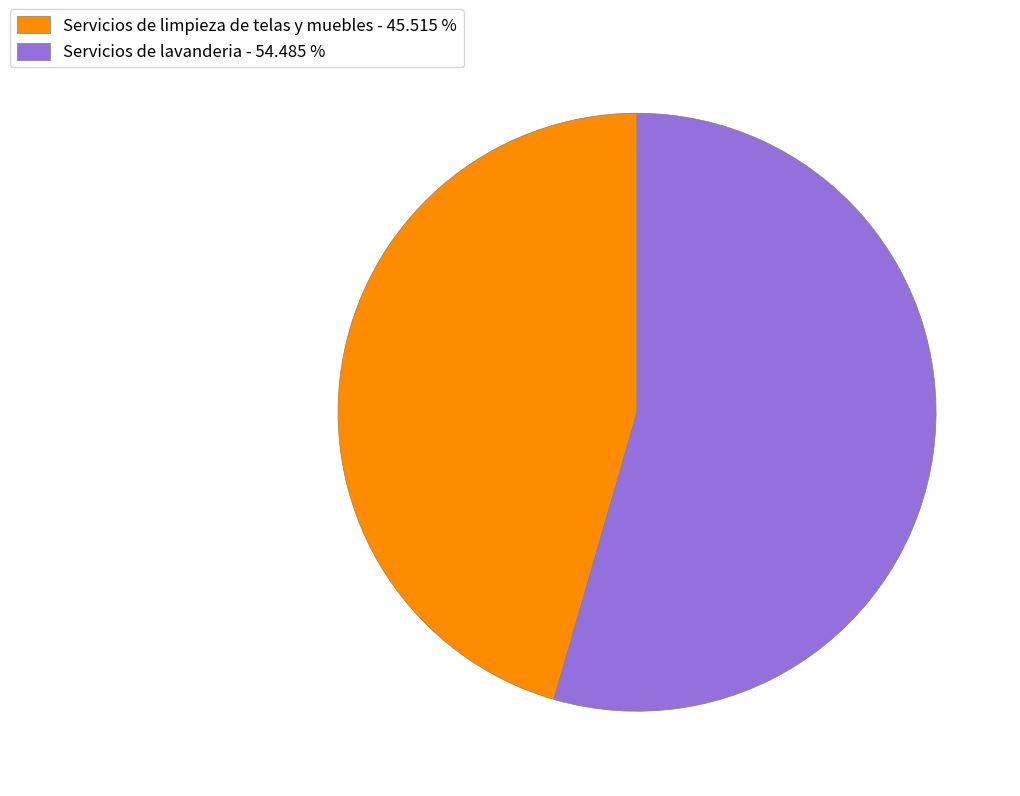

Is the sum of Servicios de lavanderia - 54.485 % and Servicios de limpieza de telas y muebles - 45.515 % greater than half?

Yes